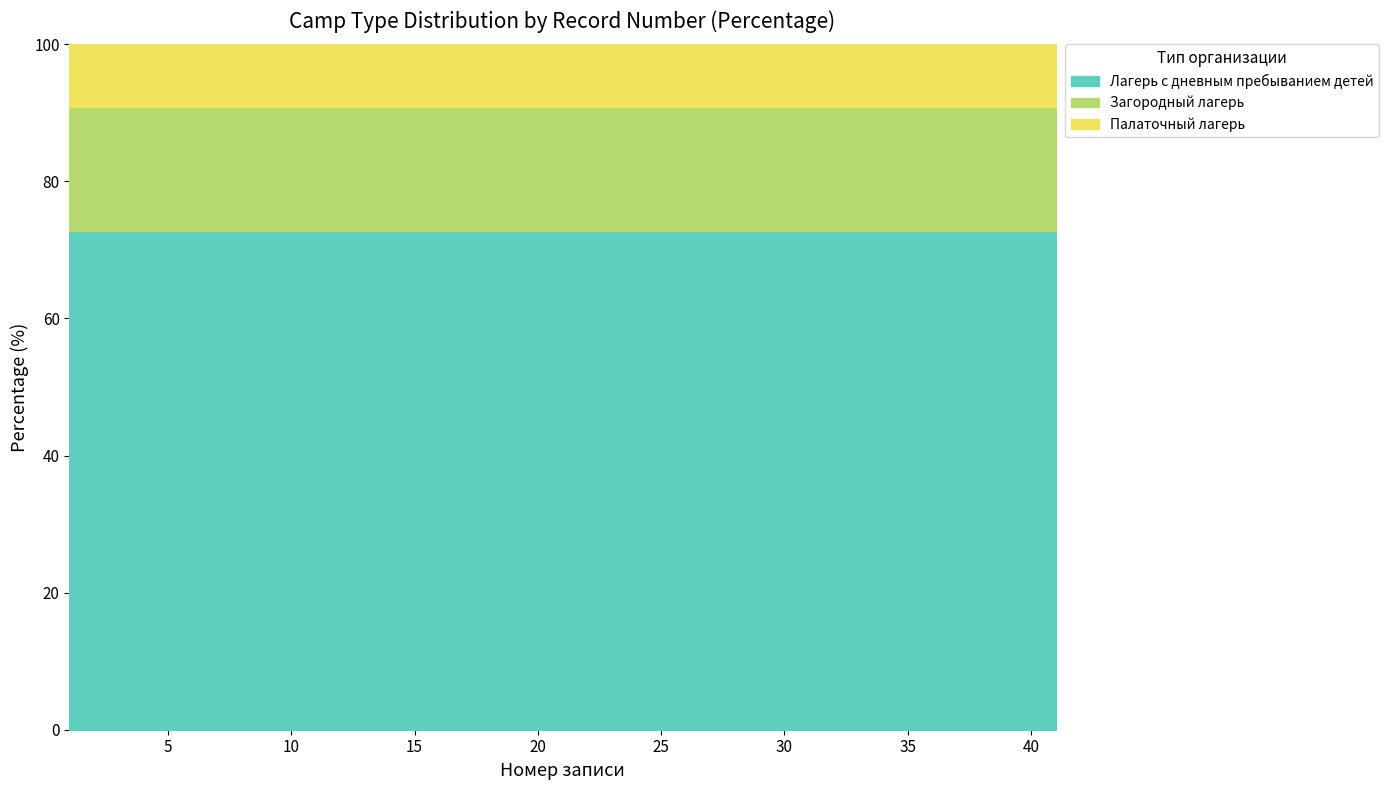

What is the total value across all series at 25?

100.0